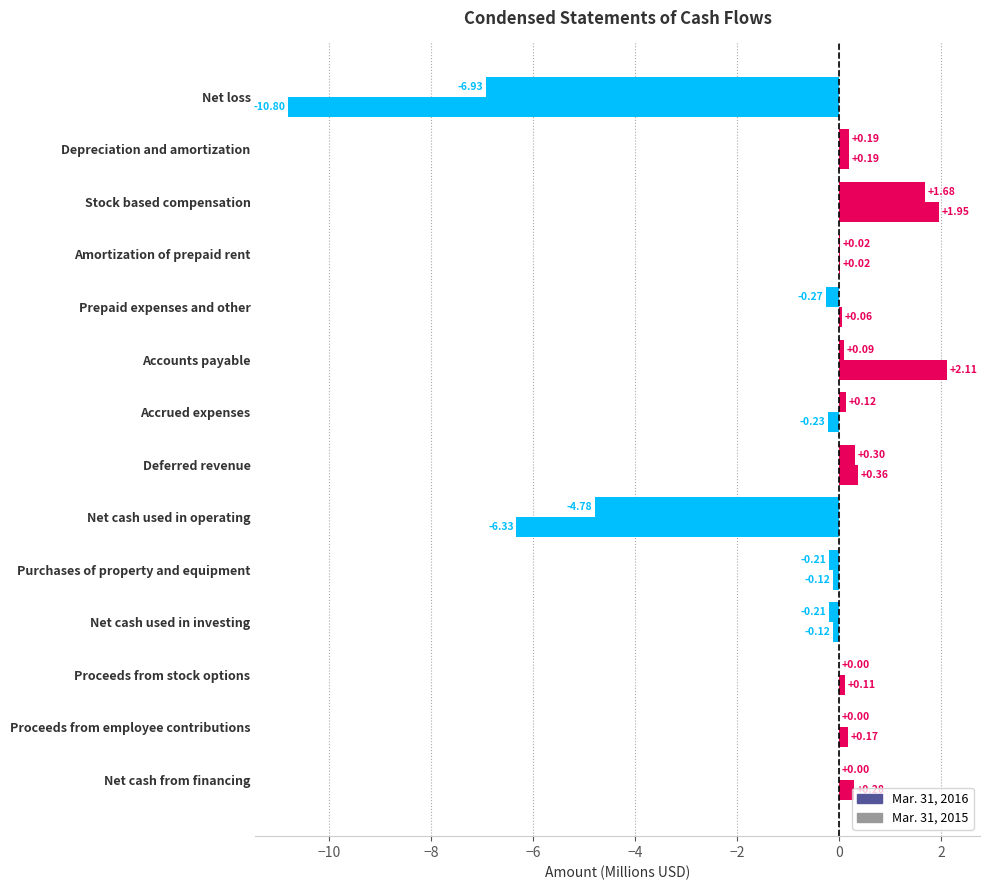

How many data points does each series have?

14